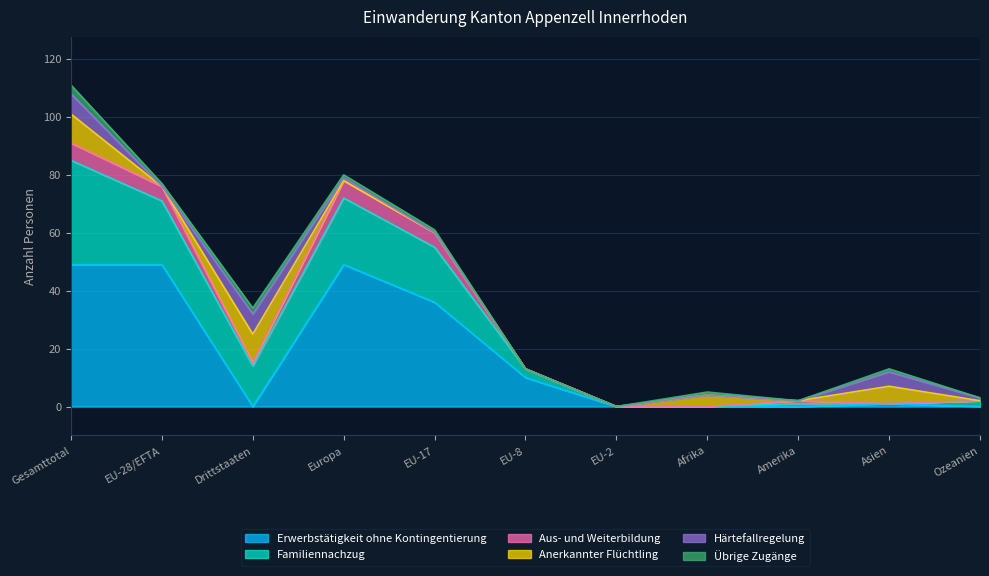

Which has a higher value, Amerika or Gesamttotal?

Gesamttotal